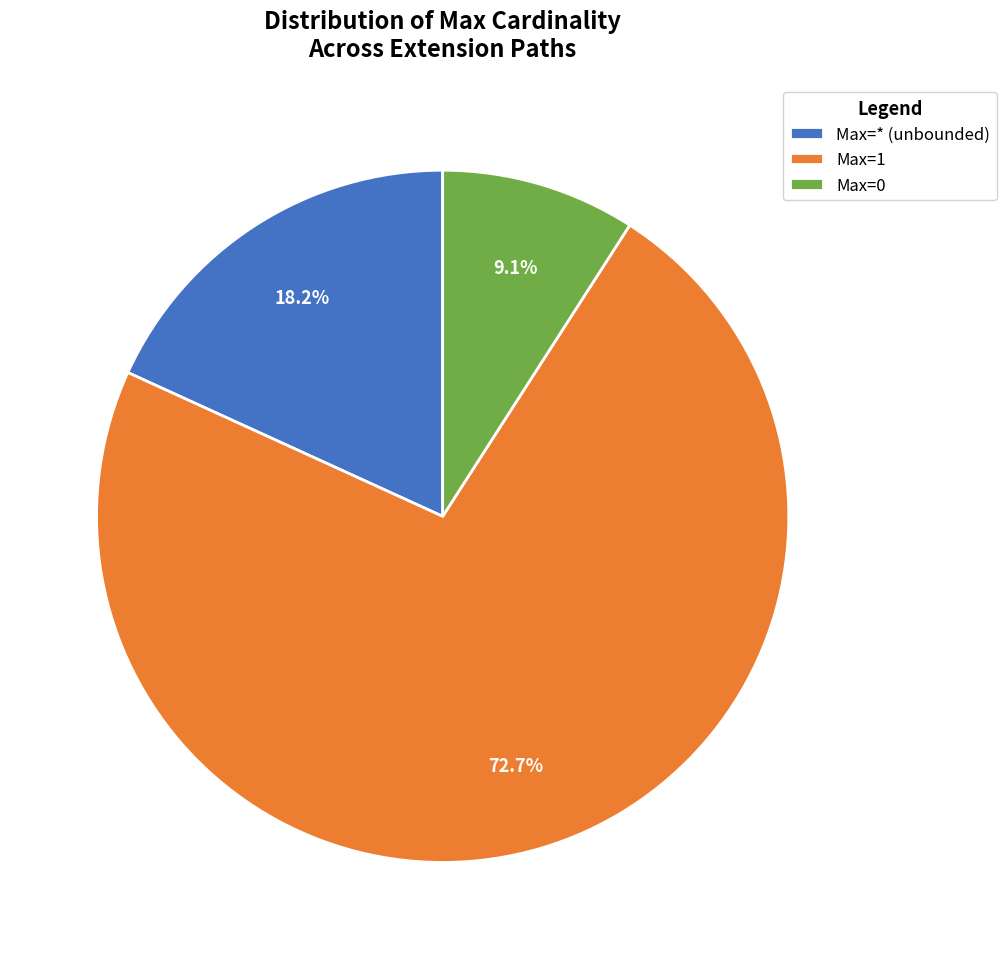

Which has a higher value, Max=1 or Max=* (unbounded)?

Max=1